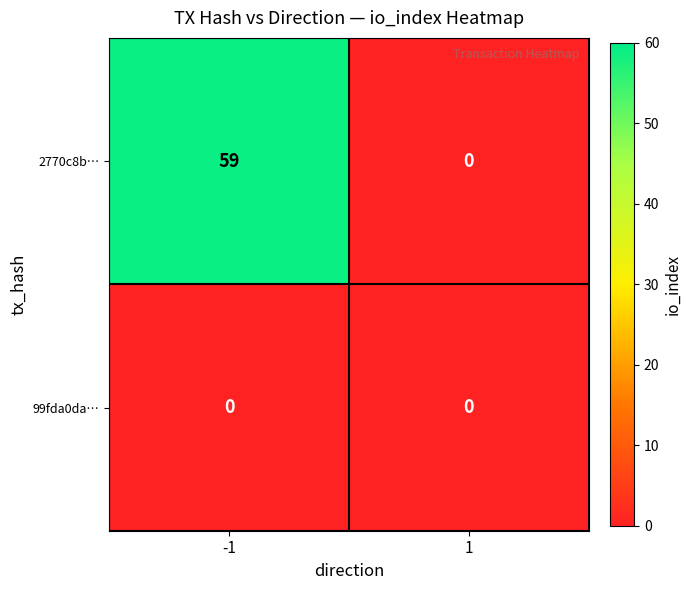

Reading left to right, what are all the values shown in this chart?

2770c8b…: -1=59	1=0
99fda0da…: -1=0	1=0